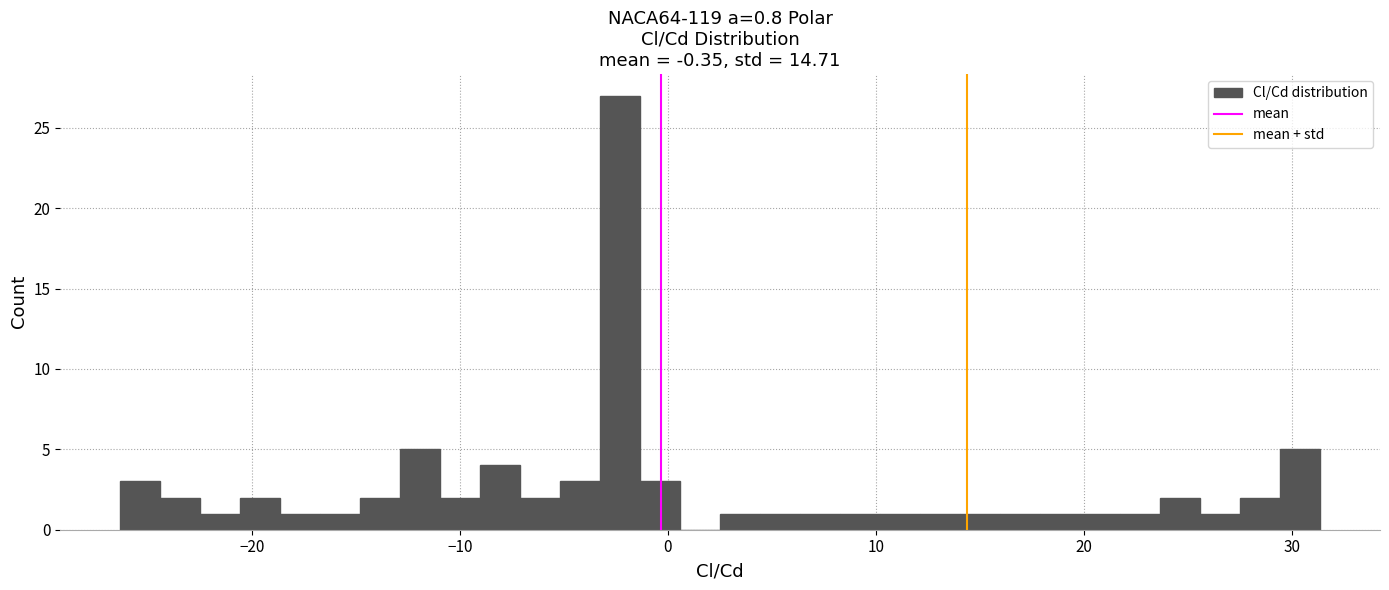

Around what value on the x-axis is the tallest bar? Give the approximate position of its centre, as read against the axis.

-2